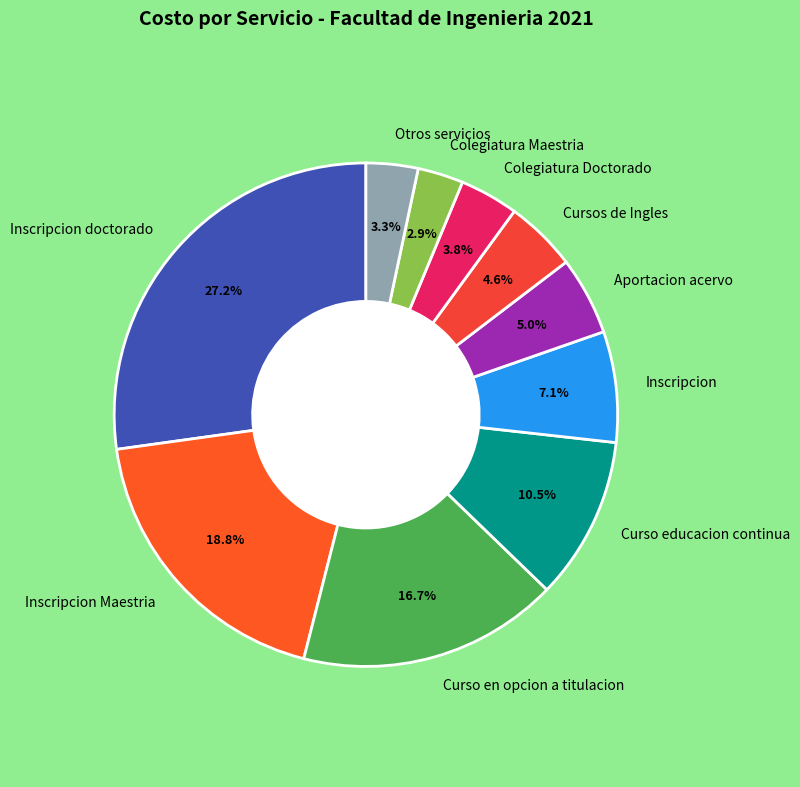

What is the ratio of the value at Curso en opcion a titulacion to the value at Inscripcion?

2.4